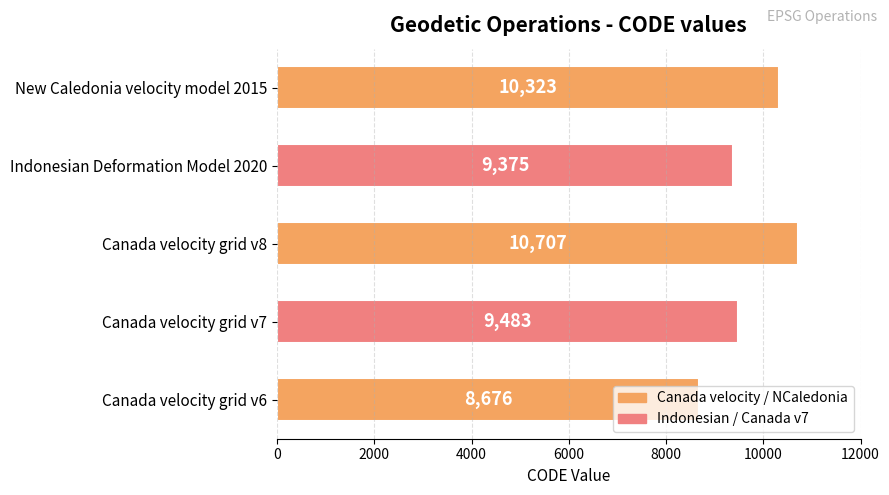

At which label is the value closest to 9691?

Canada velocity grid v7